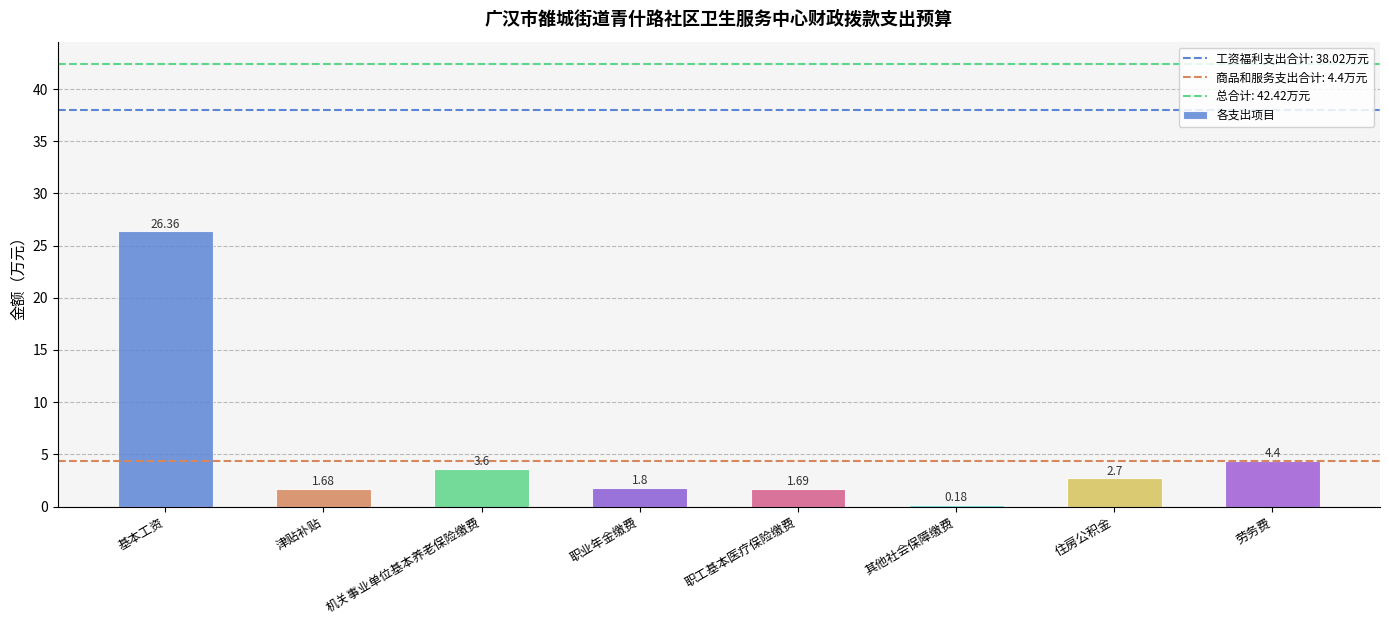

Between 基本工资 and 其他社会保障缴费, which is larger?

基本工资